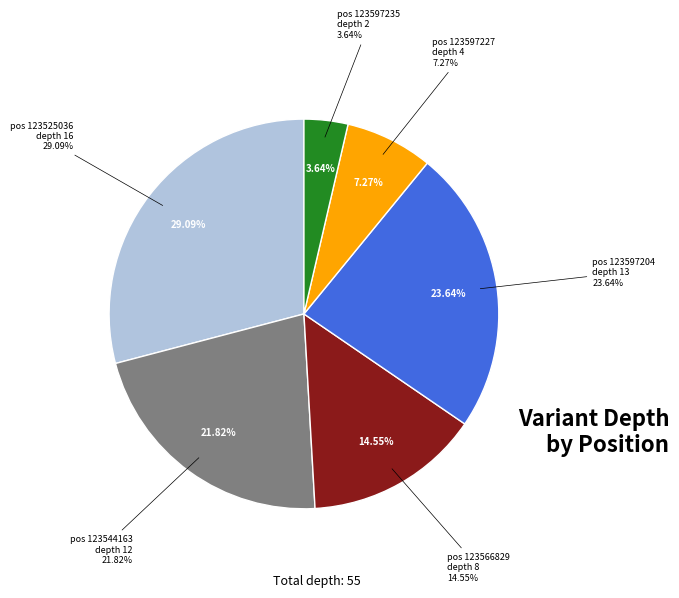

Is there a majority slice in this chart?

No